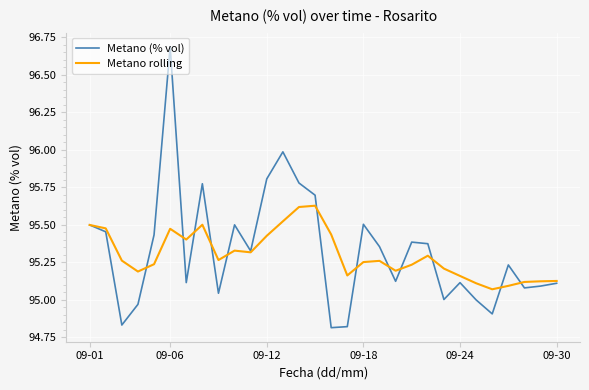

Which series has the widest spread of values?

Metano (% vol)